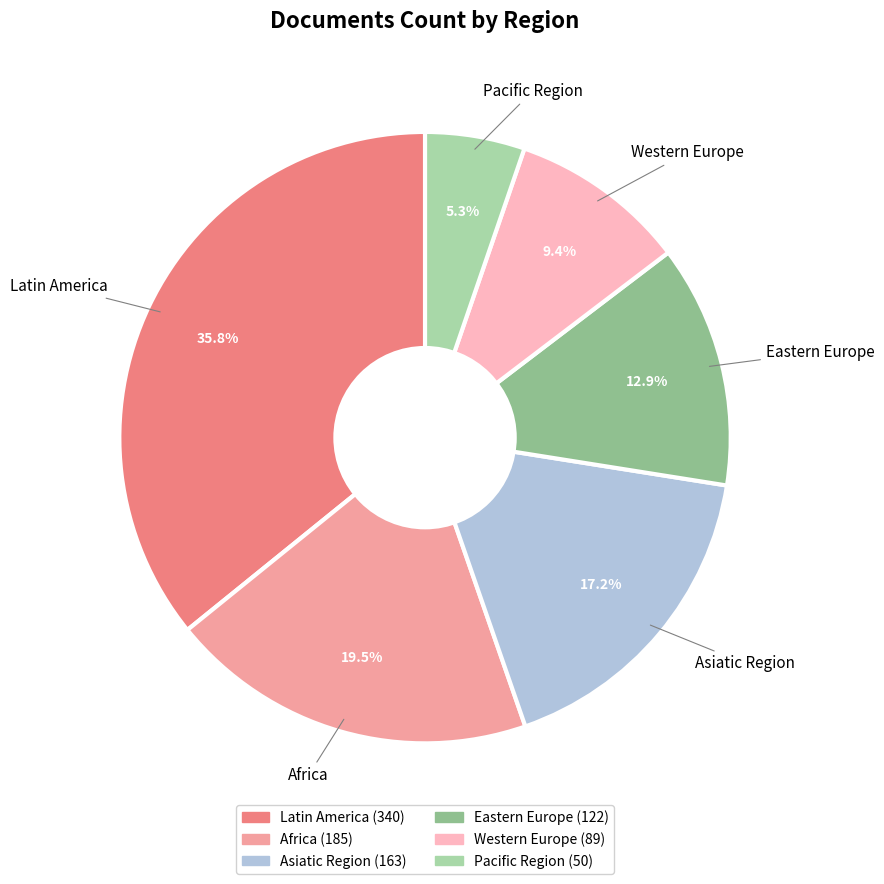

Approximately how many times larger is the value at Pacific Region compared to Western Europe?

0.6